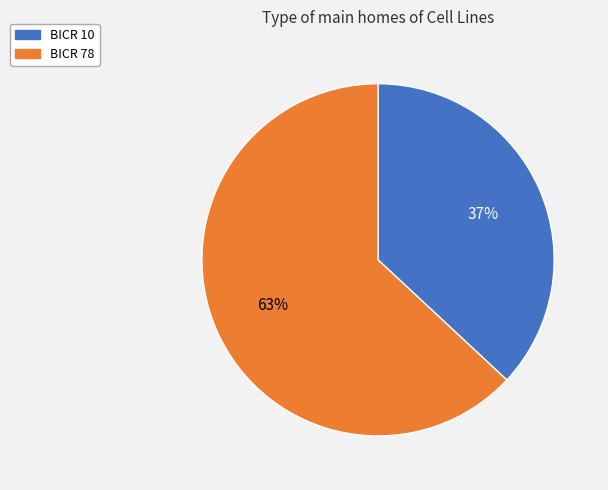

To the nearest percent, what is the average slice percentage?

50%